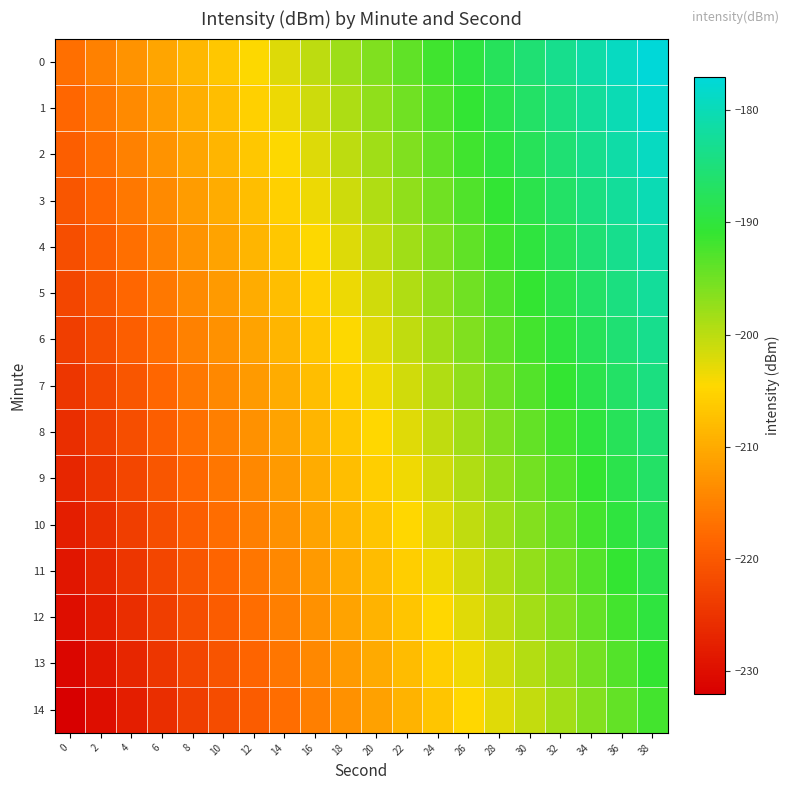

Between 38 and 6, which is larger?

38